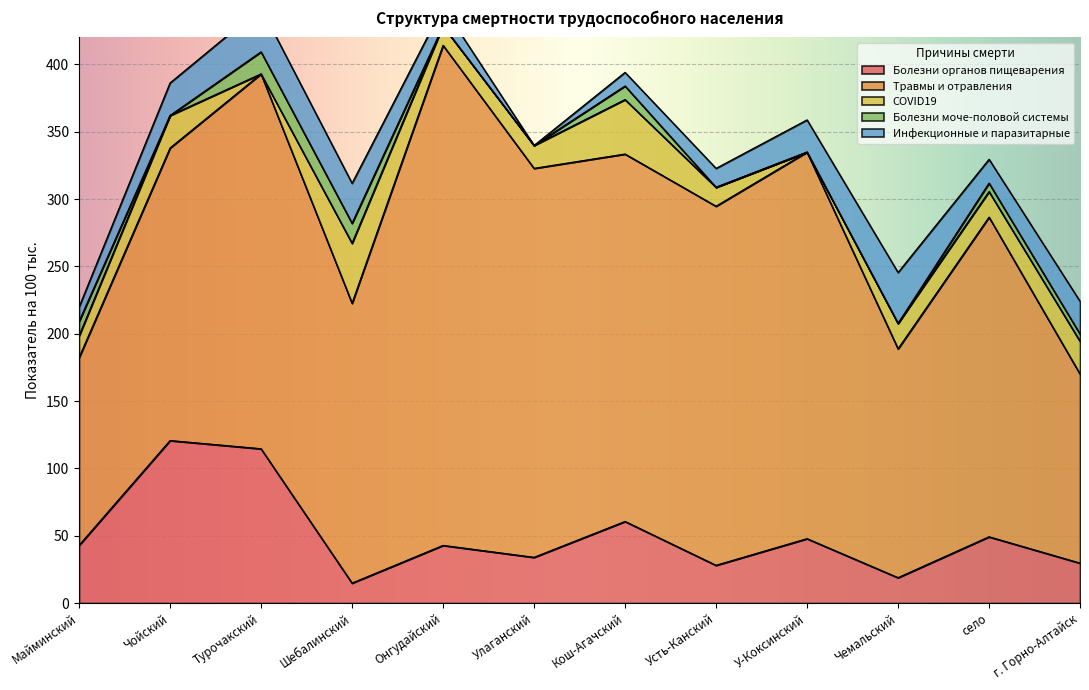

Between Чойский and Турочакский, which series saw the biggest shift?

Травмы и отравления